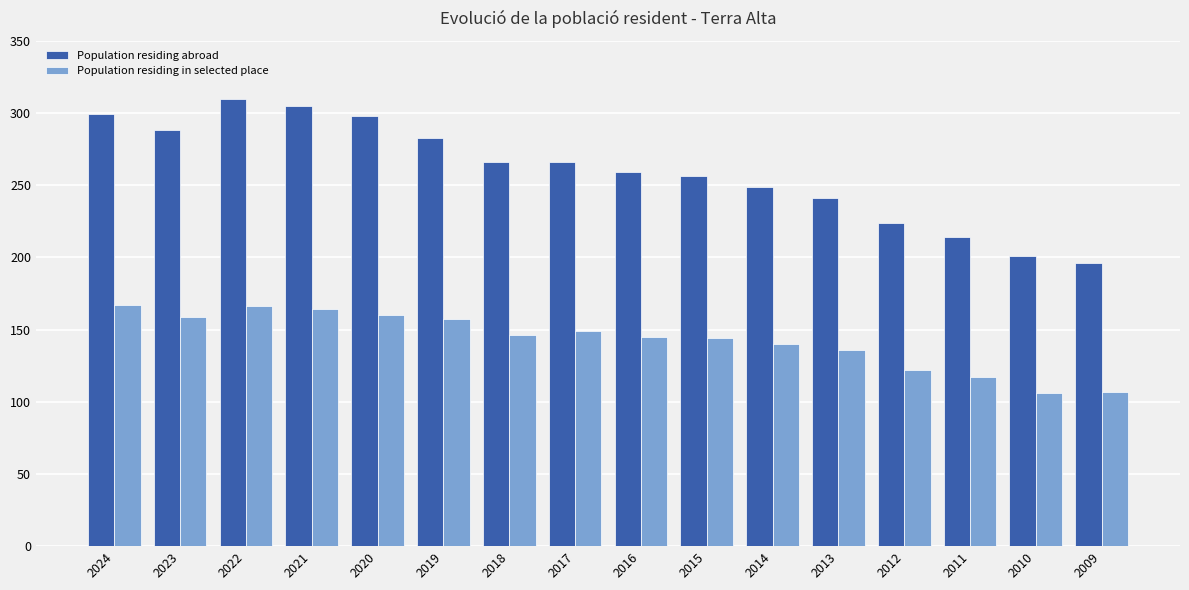

What is the value of the Population residing abroad bar at the 14th from the left?

214